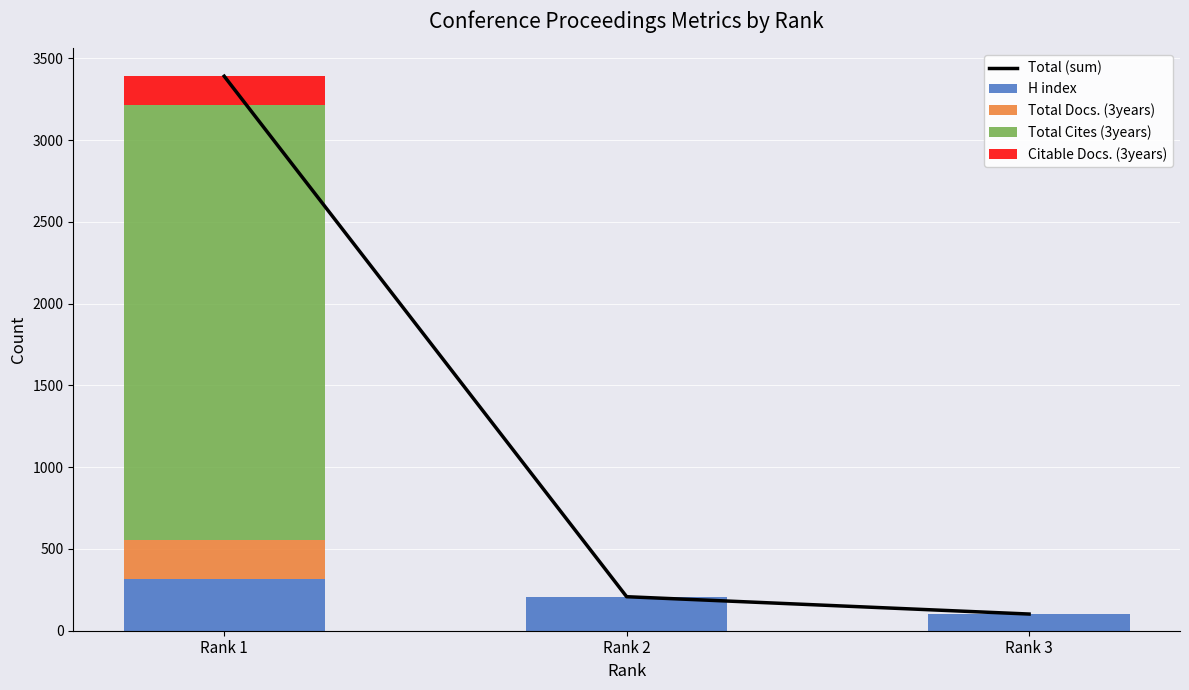

At which label does H index reach its peak?

Rank 1